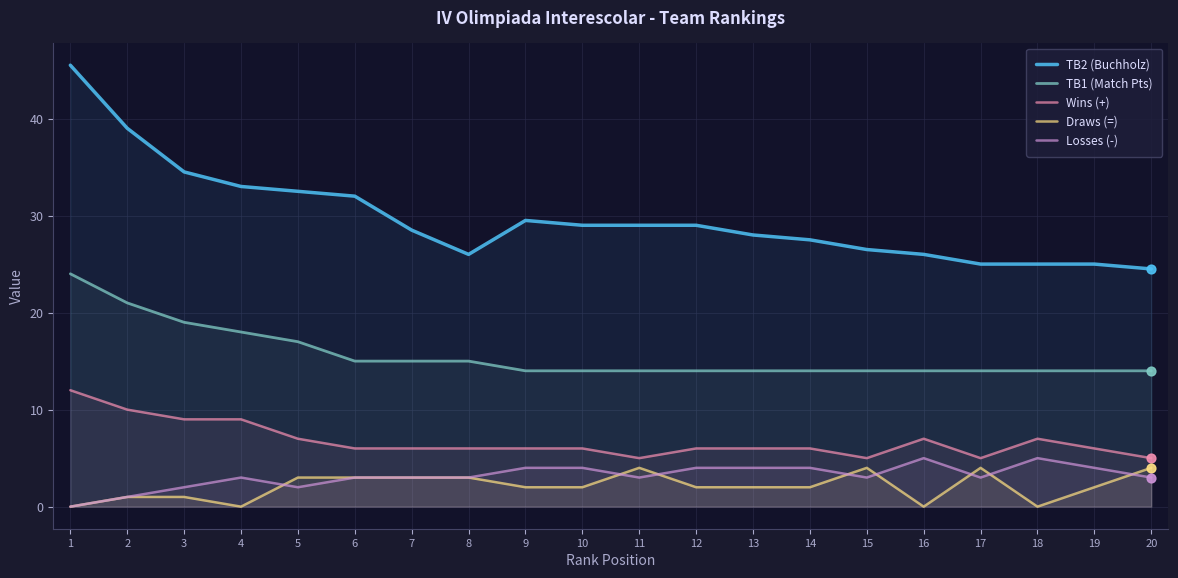

Is the value of Wins (+) at 2 greater than the value of Draws (=) at 1?

Yes